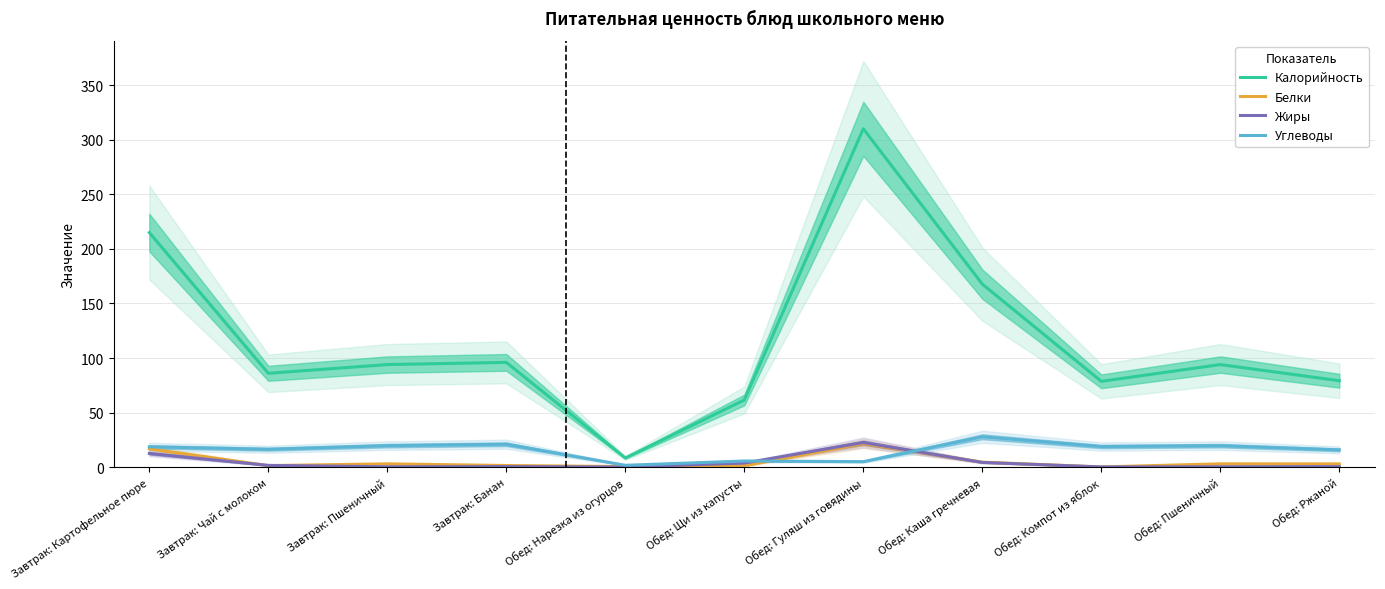

Between which two adjacent categories do Углеводы and Жиры first intersect?

Обед: Щи из капусты and Обед: Гуляш из говядины